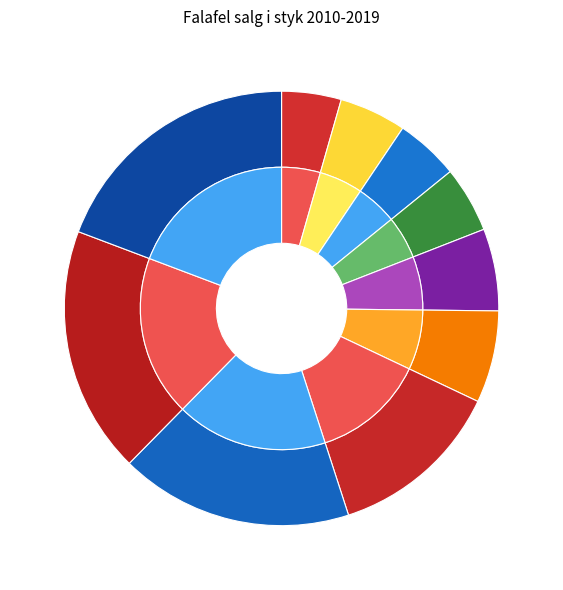

Does 2014 represent more than half of the total?

No